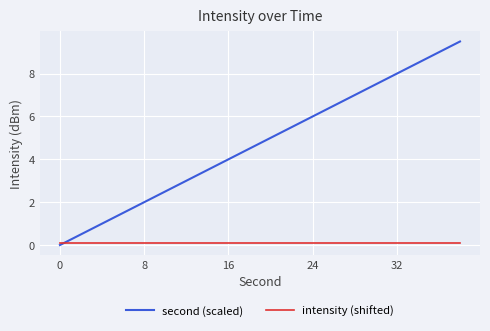

What is the difference between the second highest and second lowest values in the second (scaled) series?

8.5